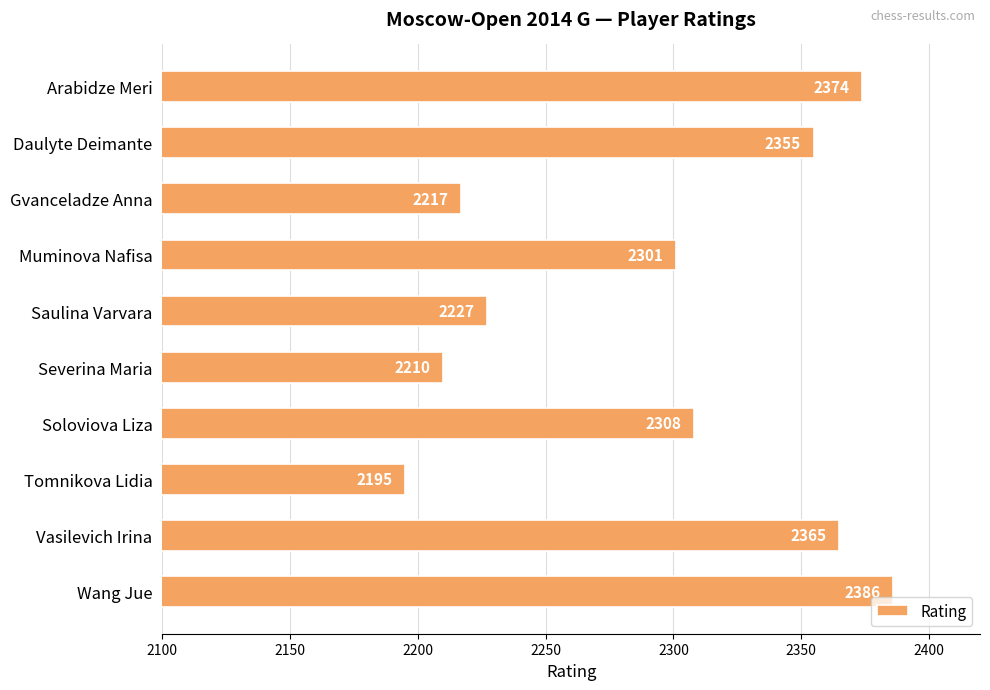

What is the difference between the maximum and minimum values?

191